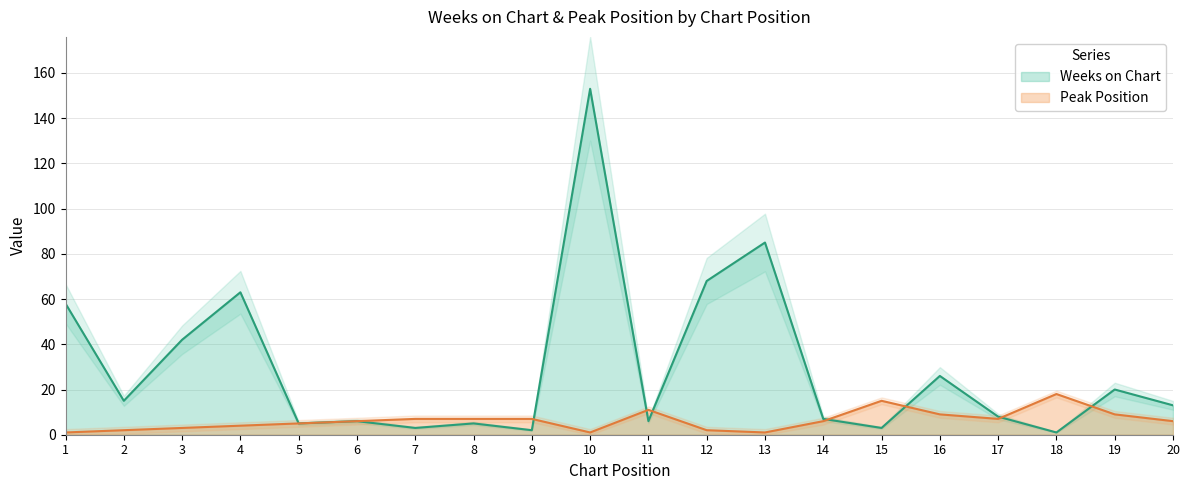

What is the difference between the maximum and minimum values in the Peak Position series?

17